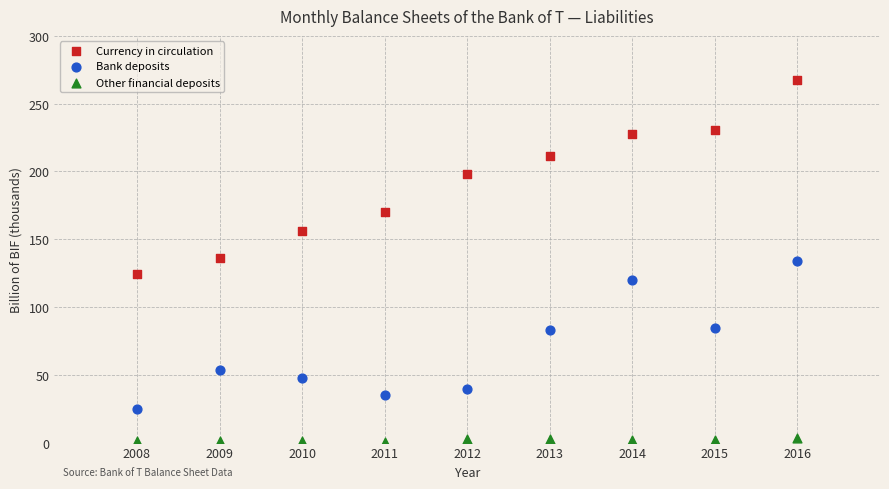

Which series contains the highest Y value?

Currency in circulation